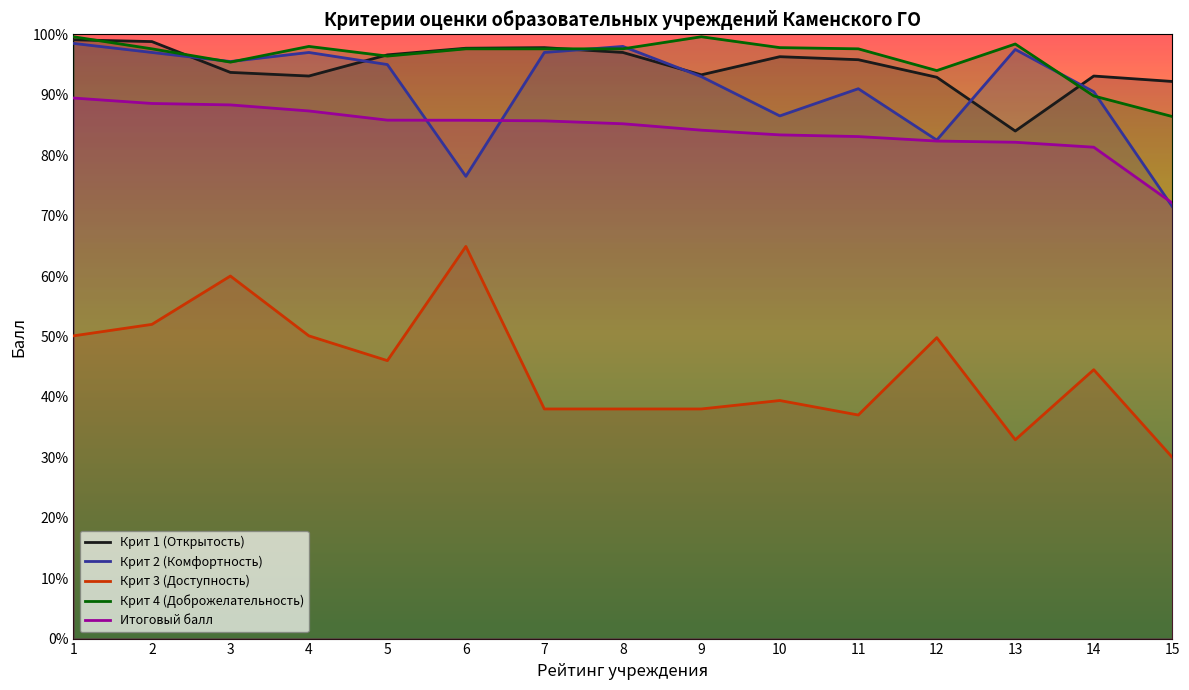

Which category has the highest value in the Крит 4 (Доброжелательность) series?

1